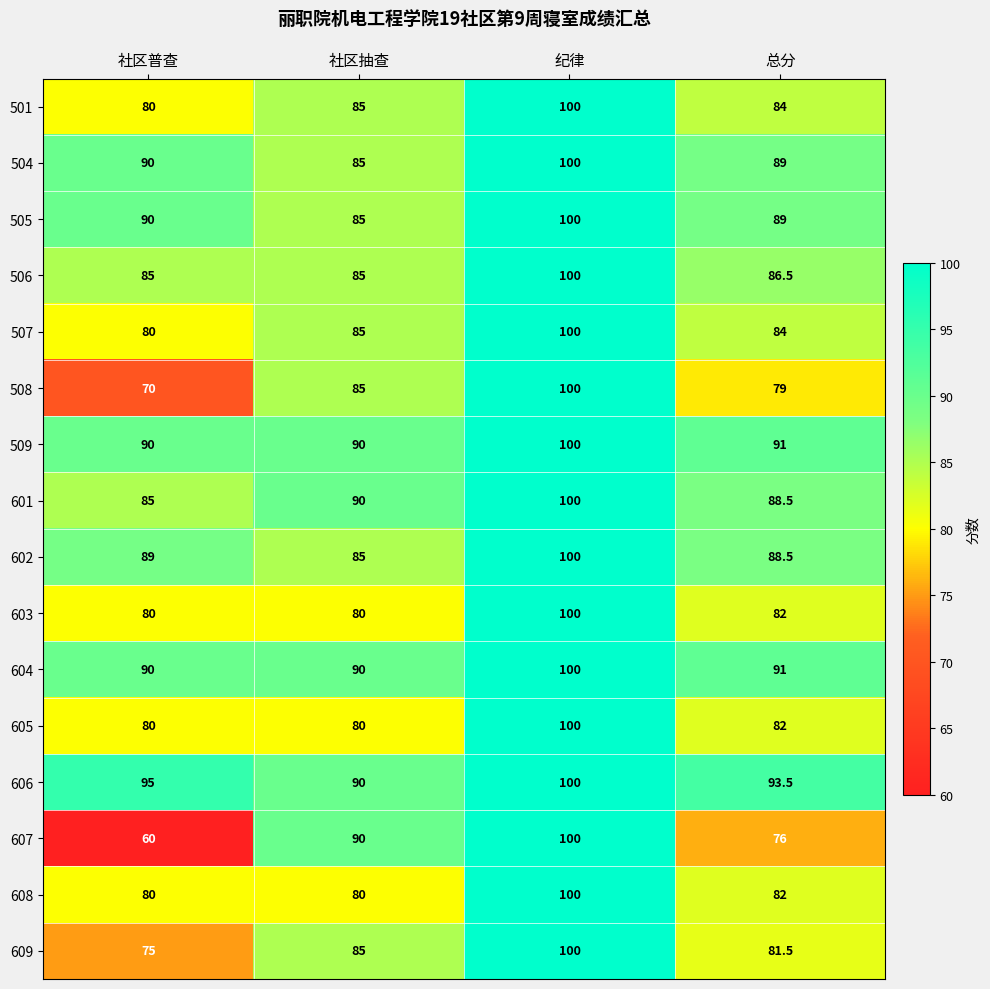

What is the sum of all 609 values?

341.5